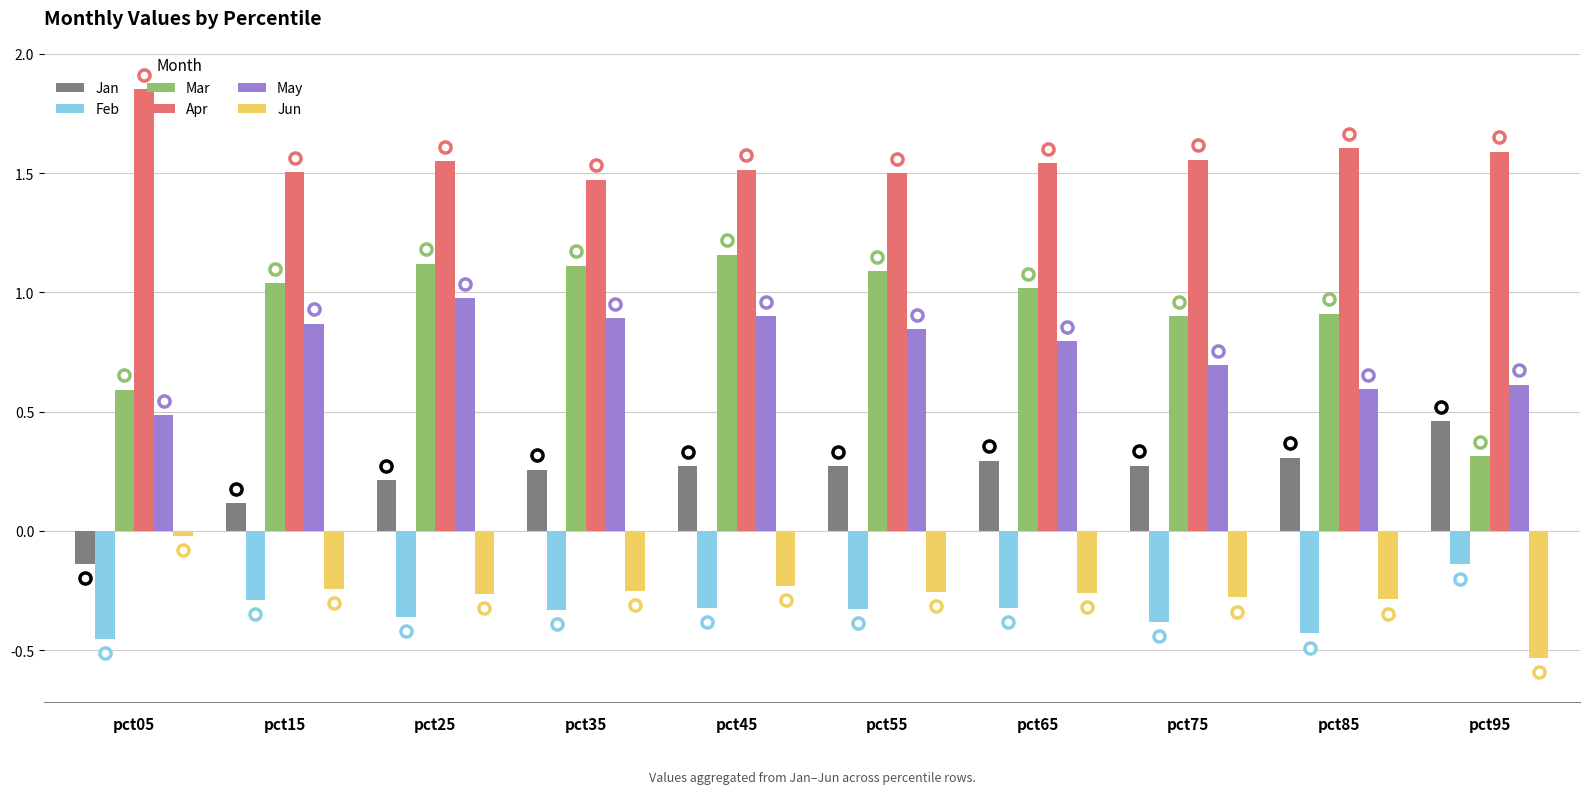

At which category does the chart reach its minimum across all series?

pct95